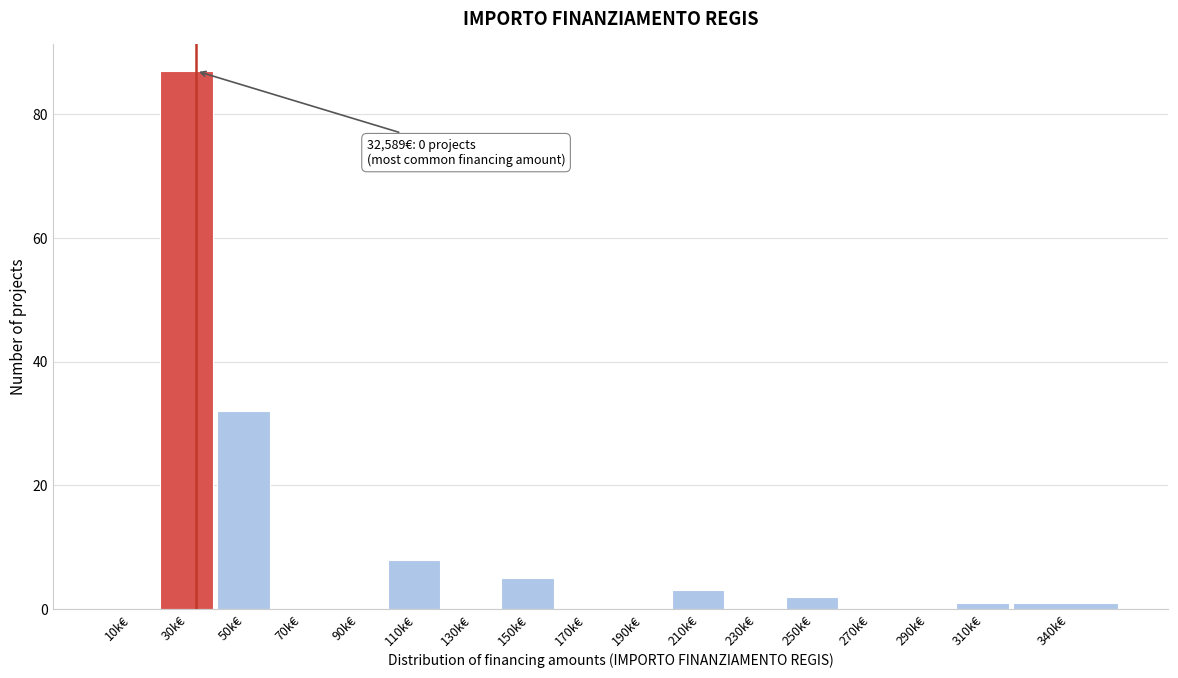

Reading left to right, extract all data points from this chart.

10k€=0	30k€=87	50k€=32	70k€=0	90k€=0	110k€=8	130k€=0	150k€=5	170k€=0	190k€=0	210k€=3	230k€=0	250k€=2	270k€=0	290k€=0	310k€=1	340k€=1